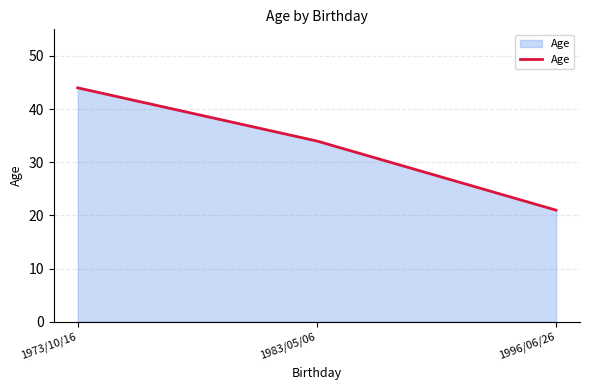

List the labels in order of value, smallest first.

1996/06/26, 1983/05/06, 1973/10/16